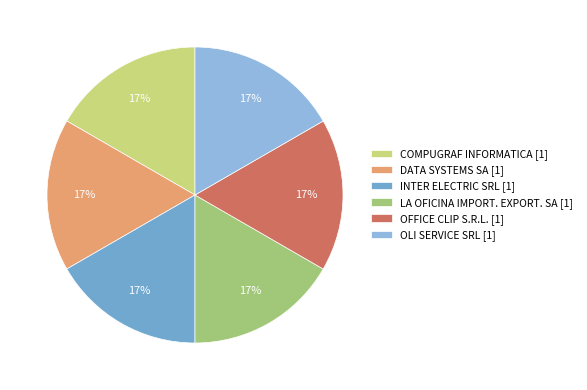

How many segments does this pie chart have?

6